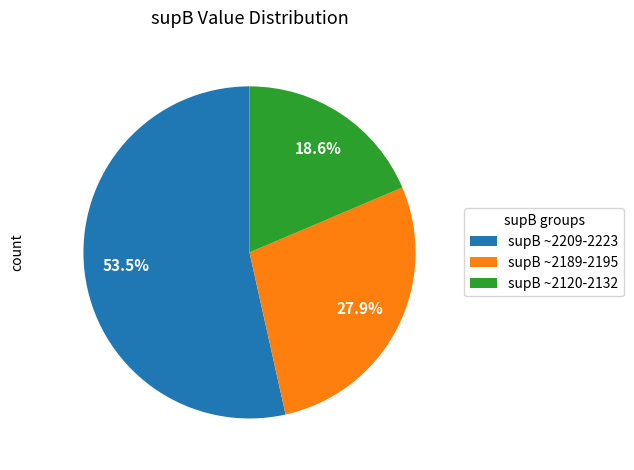

How much of the chart is everything except supB ~2189-2195?

72.1%